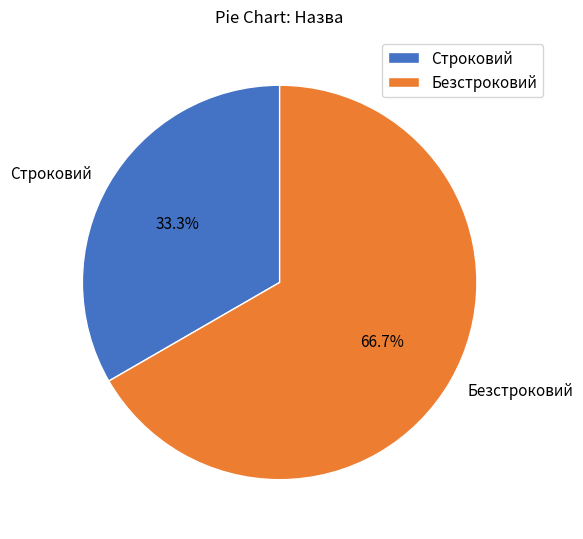

What is the smallest slice in the pie chart?

Строковий